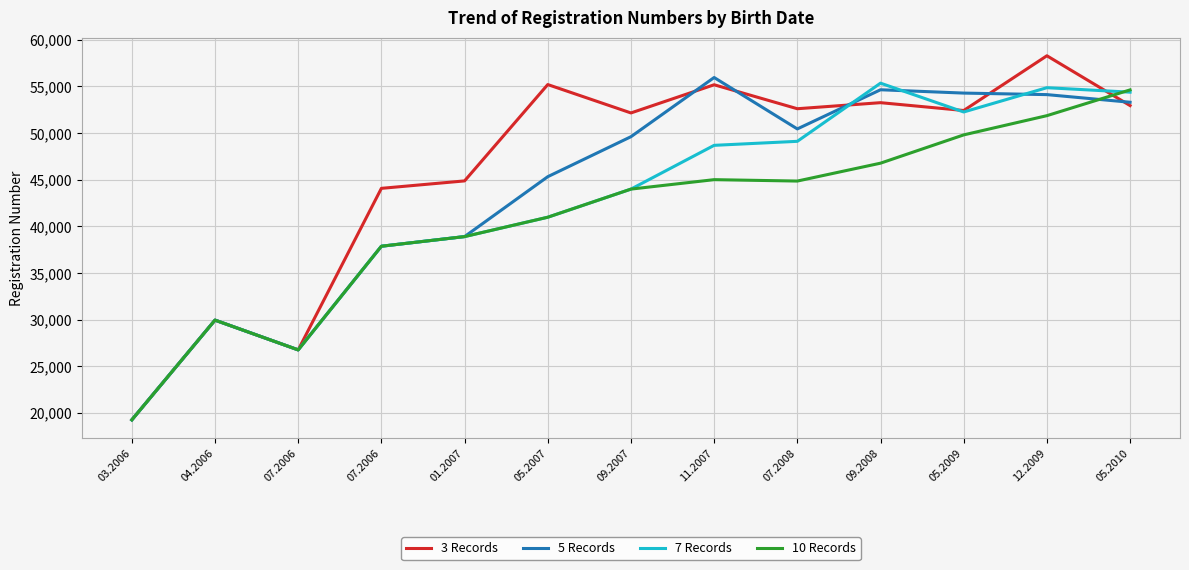

Reading left to right, list all the values displayed in this chart.

3 Records: 03.2006=19255.0	04.2006=29946.5	07.2006=26756.7	07.2006=44070.3	01.2007=44867.7	05.2007=55193.3	09.2007=52151.3	11.2007=55172.3	07.2008=52603.3	09.2008=53252.3	05.2009=52412.0	12.2009=58279.7	05.2010=52940.3
5 Records: 03.2006=19255.0	04.2006=29946.5	07.2006=26756.7	07.2006=37866.5	01.2007=38899.2	05.2007=45319.0	09.2007=49605.4	11.2007=55948.6	07.2008=50438.8	09.2008=54636.2	05.2009=54279.8	12.2009=54115.8	05.2010=53297.0
7 Records: 03.2006=19255.0	04.2006=29946.5	07.2006=26756.7	07.2006=37866.5	01.2007=38899.2	05.2007=40975.0	09.2007=43988.6	11.2007=48679.7	07.2008=49109.6	09.2008=55343.9	05.2009=52254.7	12.2009=54857.6	05.2010=54378.3
10 Records: 03.2006=19255.0	04.2006=29946.5	07.2006=26756.7	07.2006=37866.5	01.2007=38899.2	05.2007=40975.0	09.2007=43988.6	11.2007=45001.6	07.2008=44851.1	09.2008=46767.7	05.2009=49799.4	12.2009=51860.6	05.2010=54622.8